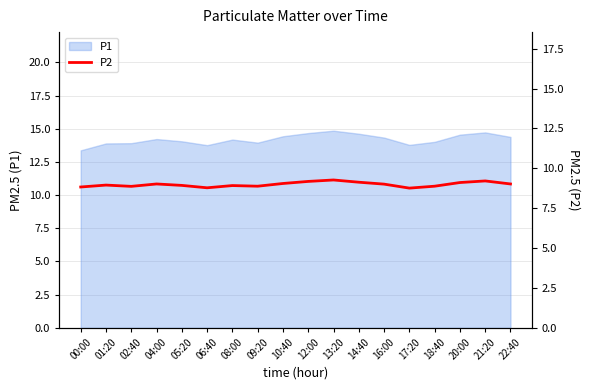

What is the minimum value for P1?

13.4